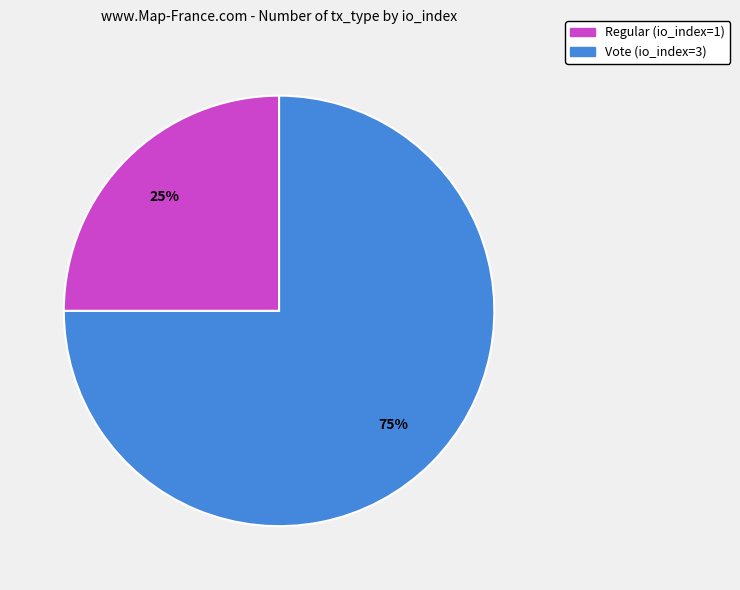

Which has a higher value, Vote (io_index=3) or Regular (io_index=1)?

Vote (io_index=3)